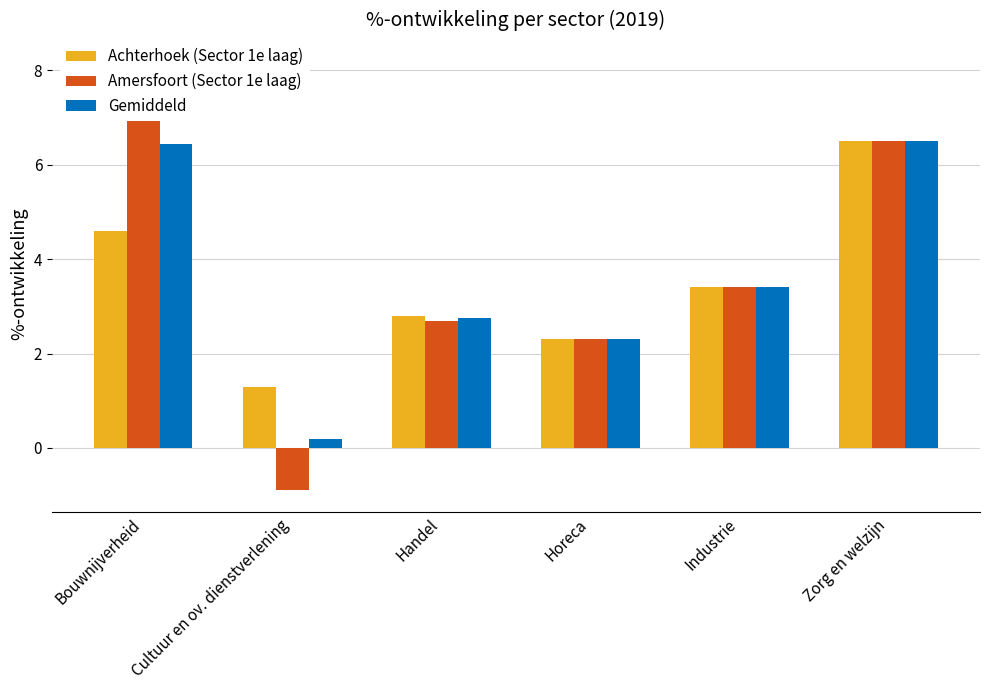

At which label is Amersfoort (Sector 1e laag) closest to 3?

Handel